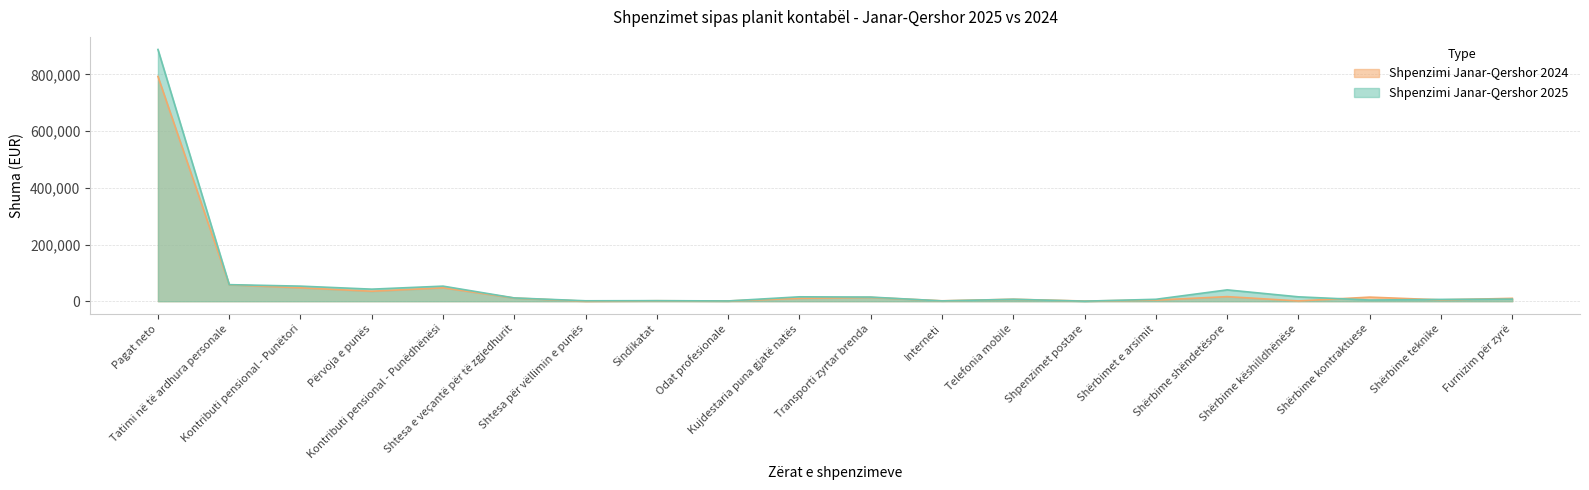

What is the difference between the maximum and minimum values in the Shpenzimi Janar-Qershor 2025 series?

887864.3